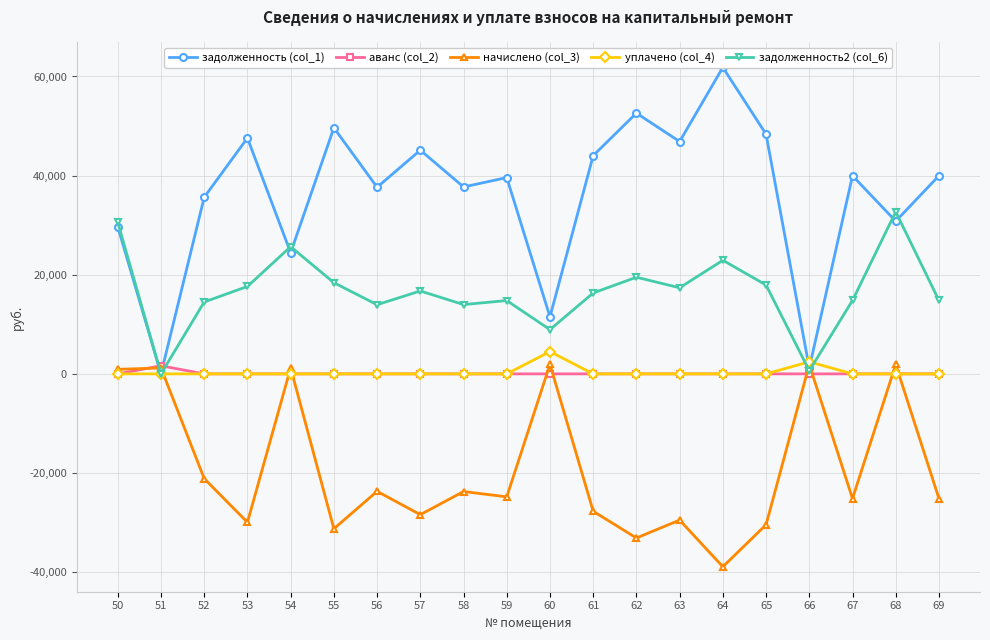

Reading right to left, transcribe all the data shown in this chart.

задолженность (col_1): 39975.1	30807.4	39975.1	1178.0	48357.0	61832.6	46874.2	52612.3	44037.1	11502.3	39601.3	37718.5	45133.2	37654.1	49646.5	24450.3	47583.2	35637.0	0.0	29659.0
аванс (col_2): 0.0	0.0	0.0	0.0	0.0	0.0	0.0	0.0	0.0	0.0	0.0	0.0	0.0	0.0	0.0	0.0	0.0	0.0	1629.6	0.0
начислено (col_3): -25159.0	1900.4	-25159.0	1892.4	-30434.2	-38915.4	-29501.0	-33112.4	-27715.5	1930.3	-24809.0	-23738.8	-28405.3	-23698.2	-31245.8	1211.1	-29947.3	-21131.5	1195.2	916.3
уплачено (col_4): 0.0	0.0	0.0	2439.6	0.0	0.0	0.0	0.0	0.0	4500.0	0.0	0.0	0.0	0.0	0.0	0.0	0.0	0.0	0.0	0.0
задолженность2 (col_6): 14816.1	32707.8	14816.1	630.8	17922.8	22917.2	17373.1	19499.9	16321.6	8932.6	14792.3	13979.8	16727.9	13955.9	18400.7	25661.5	17636.0	14505.5	0.0	30575.3